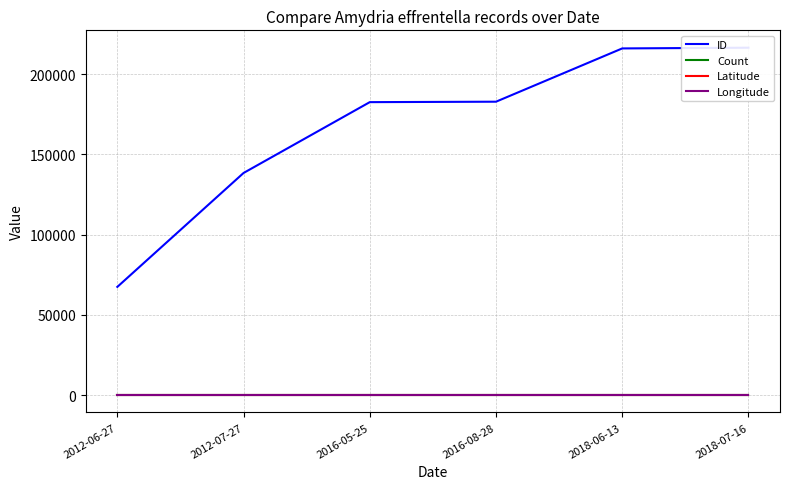

Between 2018-07-16 and 2018-06-13, which is larger?

2018-07-16